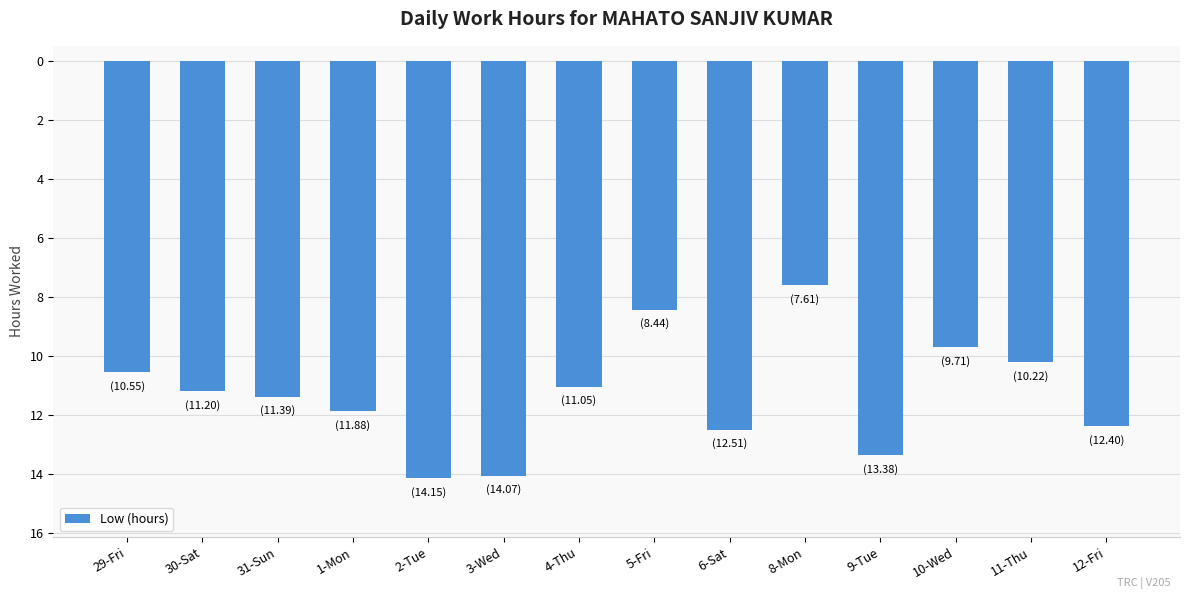

How many categories are shown in the chart?

14